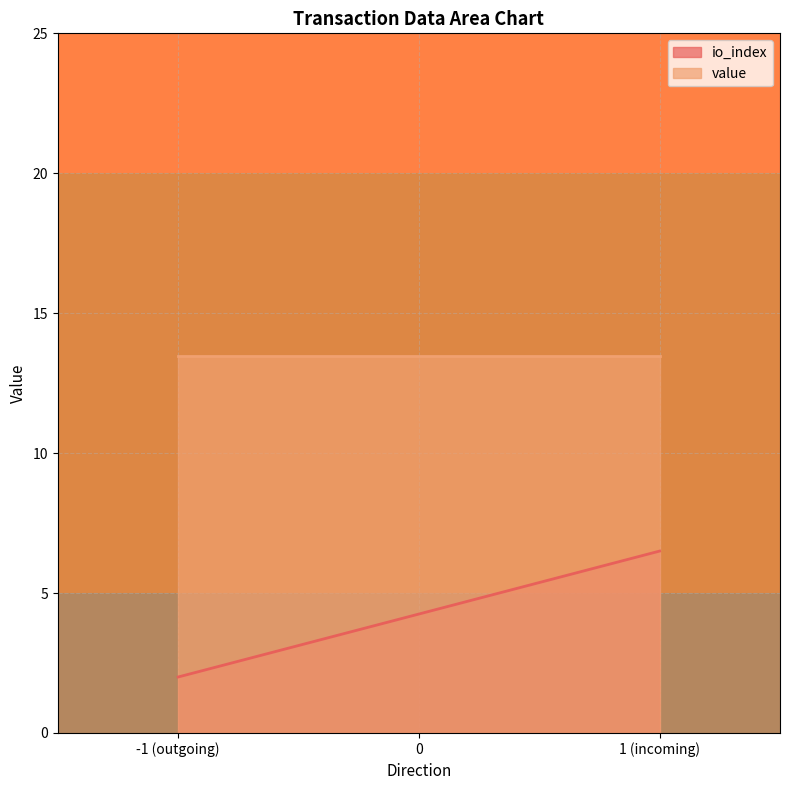

What are all the series names shown in the legend?

io_index, value